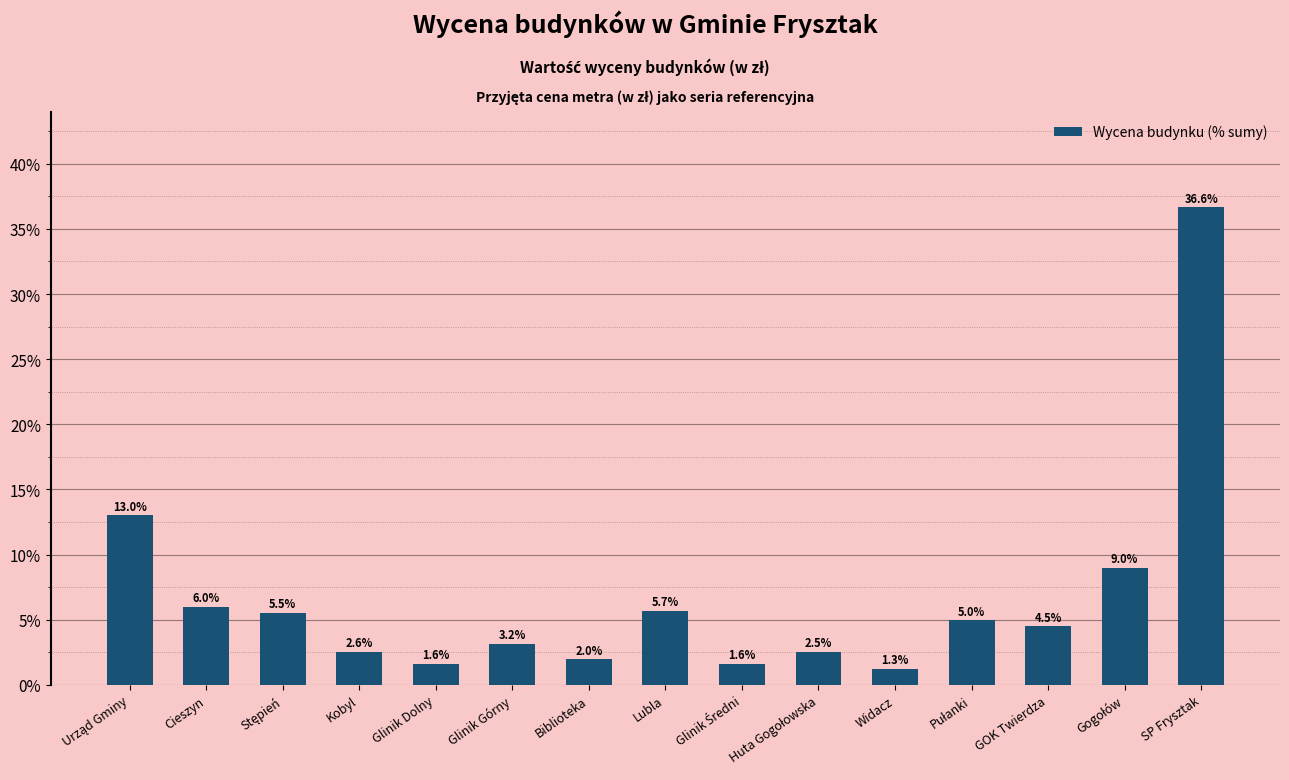

What is the difference between the maximum and minimum values?

35.4